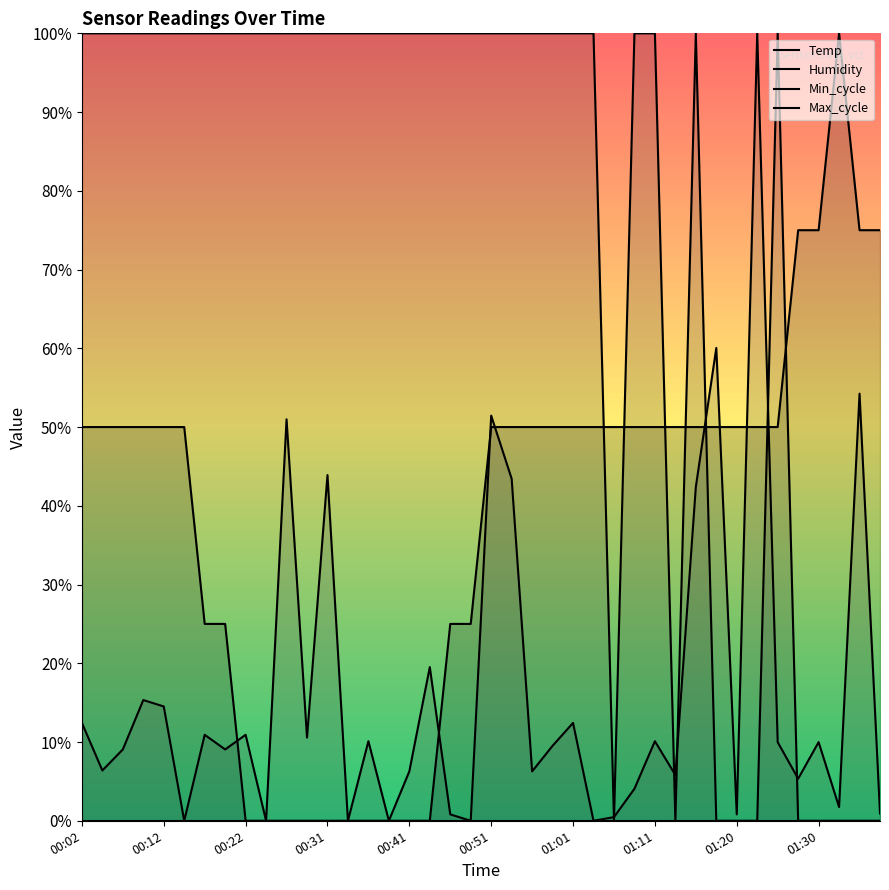

True or false: Max_cycle has more than 0 interior local peaks.

True